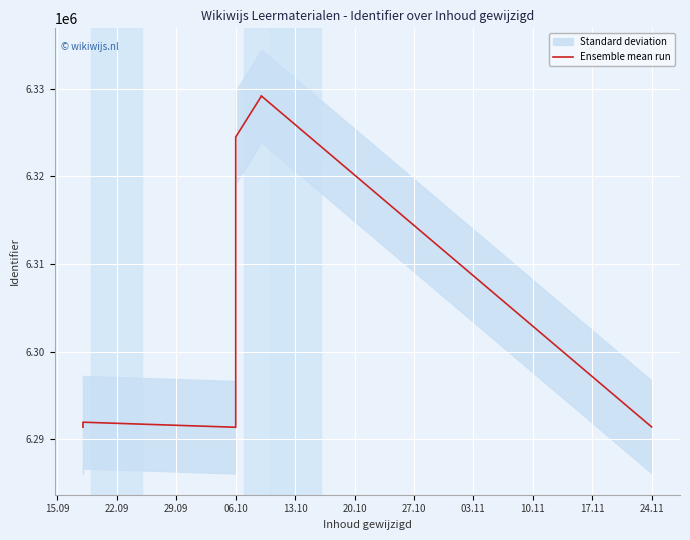

What is the average value?

6307861